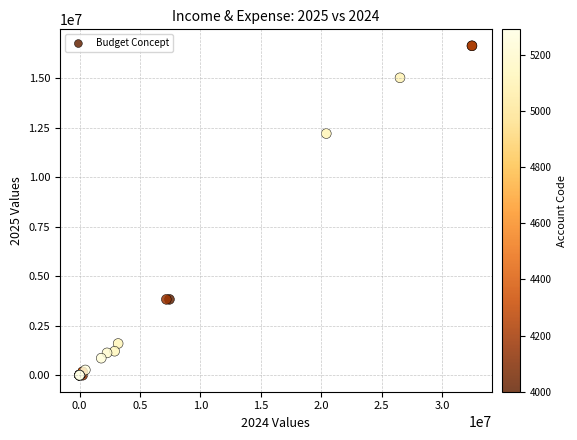

What Y value in the scatter plot is closest to 8322913?

12211359.3